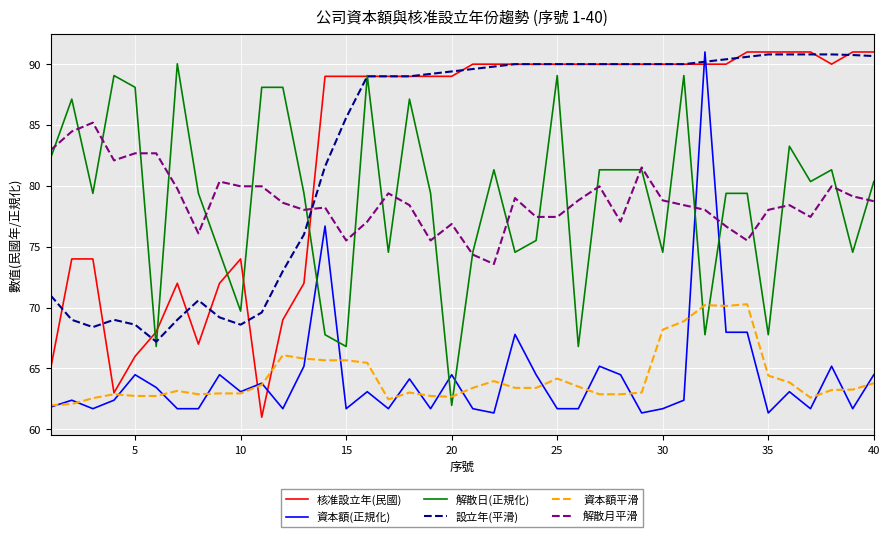

What is the minimum value for 資本額平滑?

62.0